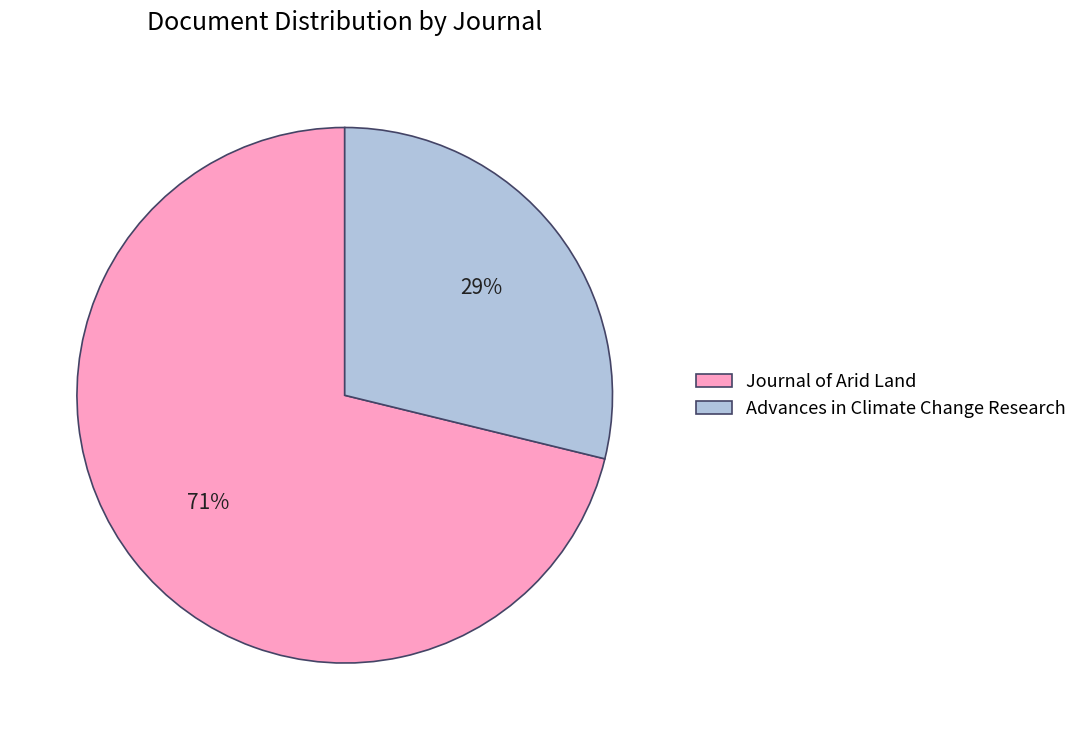

To the nearest percent, what portion does Journal of Arid Land represent?

71%